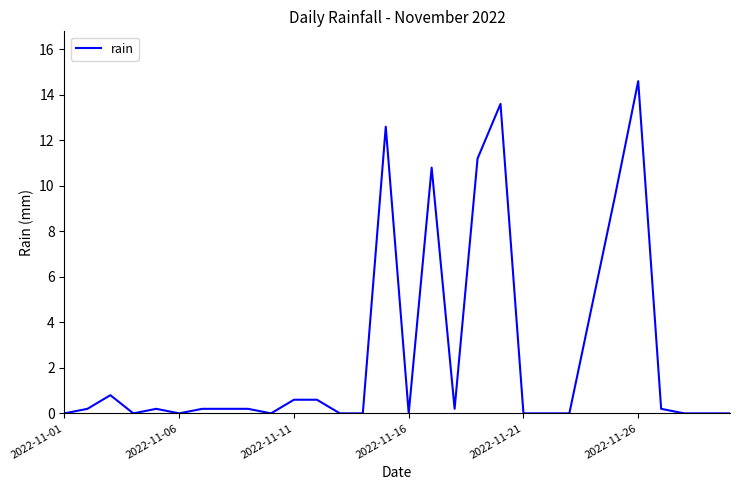

What is the greatest value displayed?

14.6